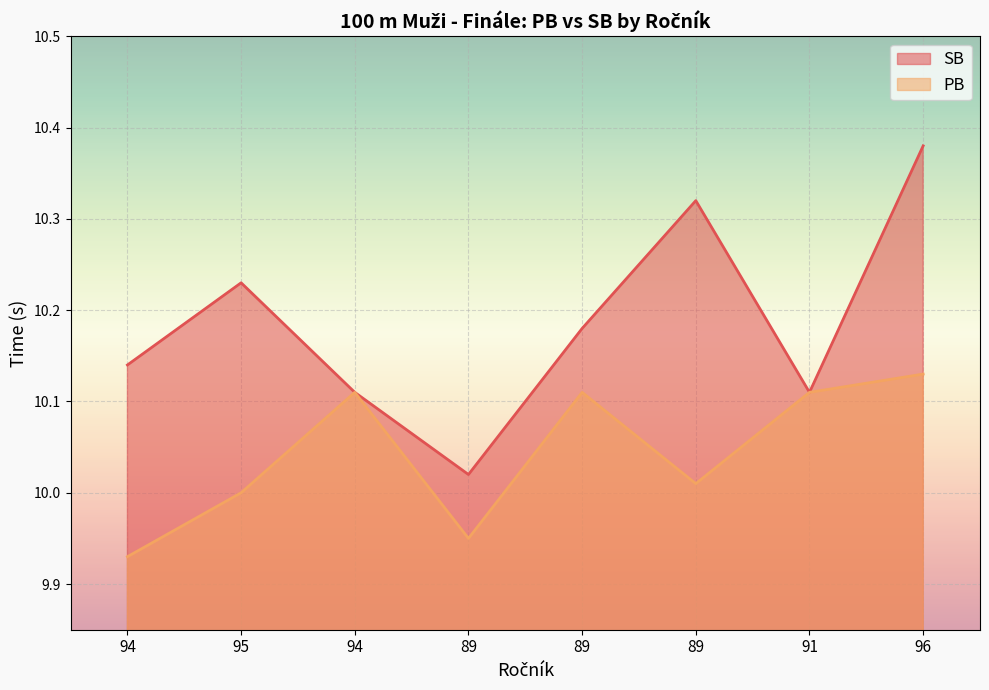

At which category does PB reach its first local valley?

89